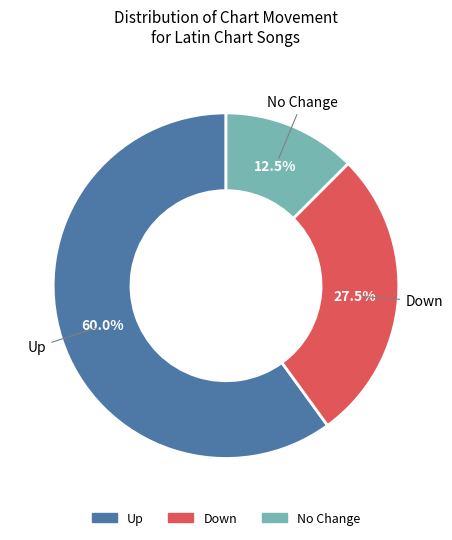

Do No Change and Up together represent more than half of the pie?

Yes